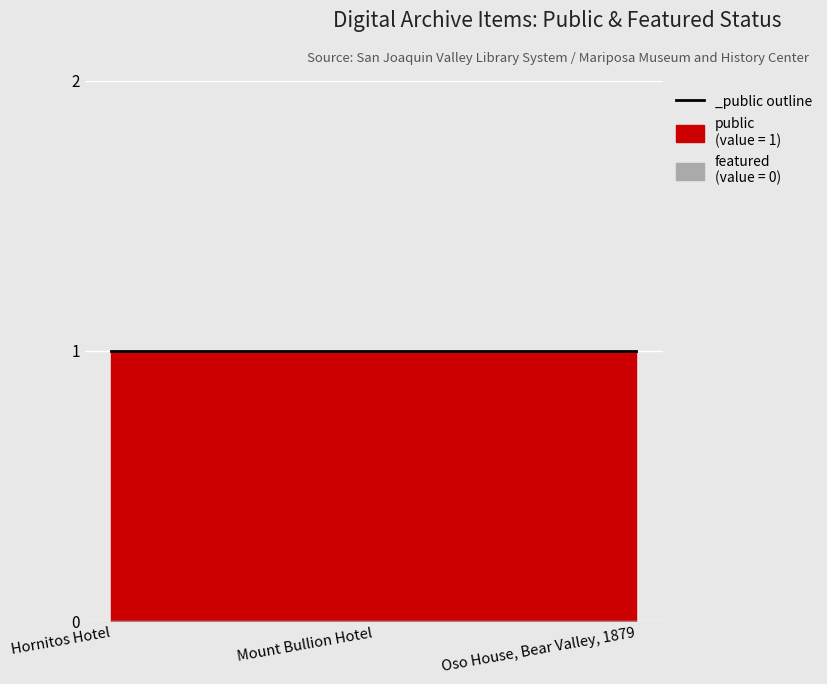

What is the value of the public point at the 3rd from the left?

1